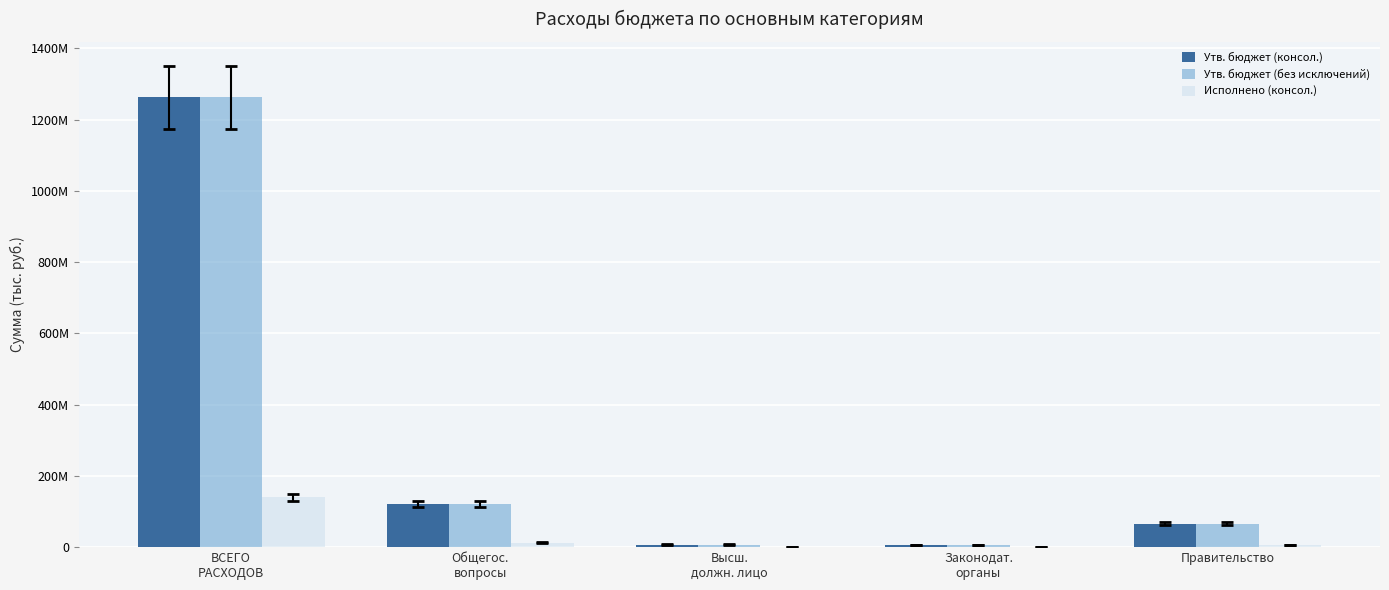

Is the value of Исполнено (консол.) at ВСЕГО
РАСХОДОВ greater than the value of Утв. бюджет (без исключений) at Высш.
должн. лицо?

Yes